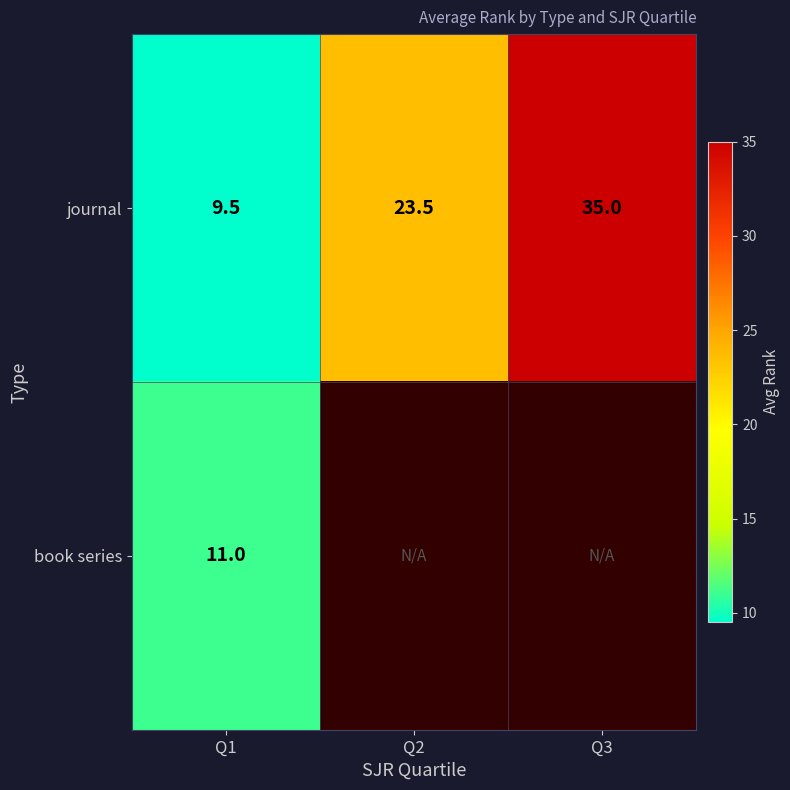

At which label does journal first exceed 23?

Q2